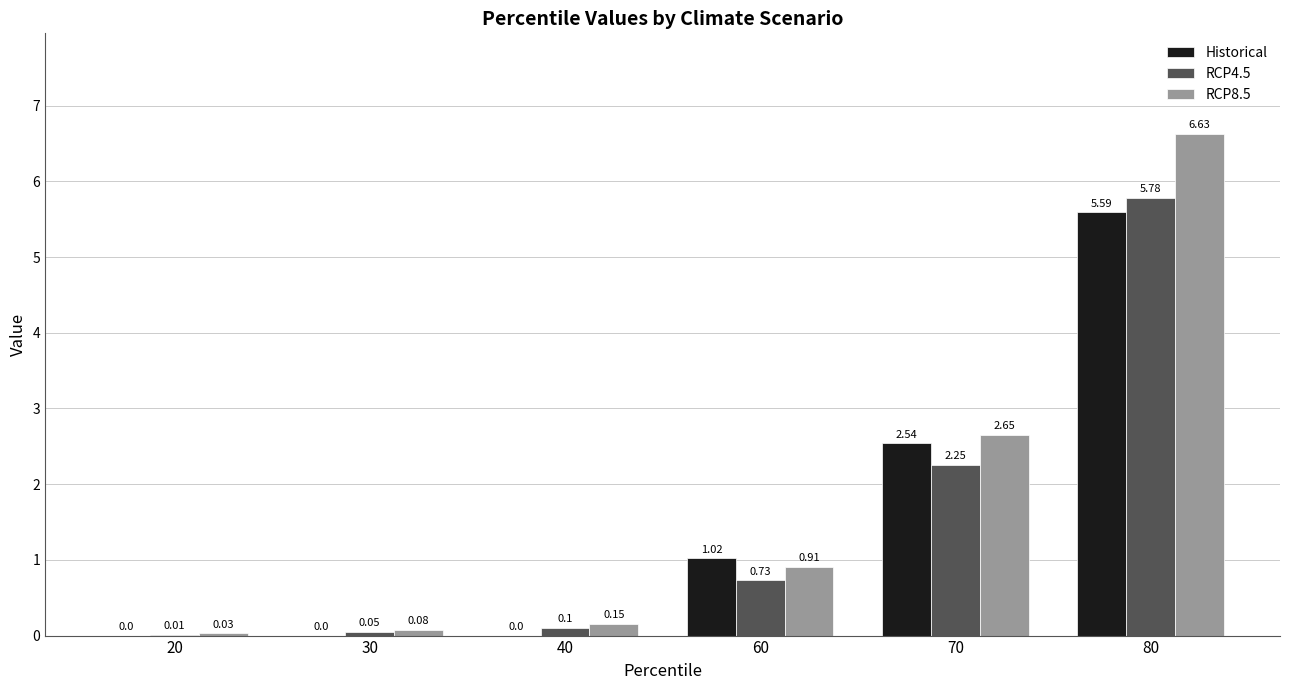

Which series has the largest total across all categories?

RCP8.5